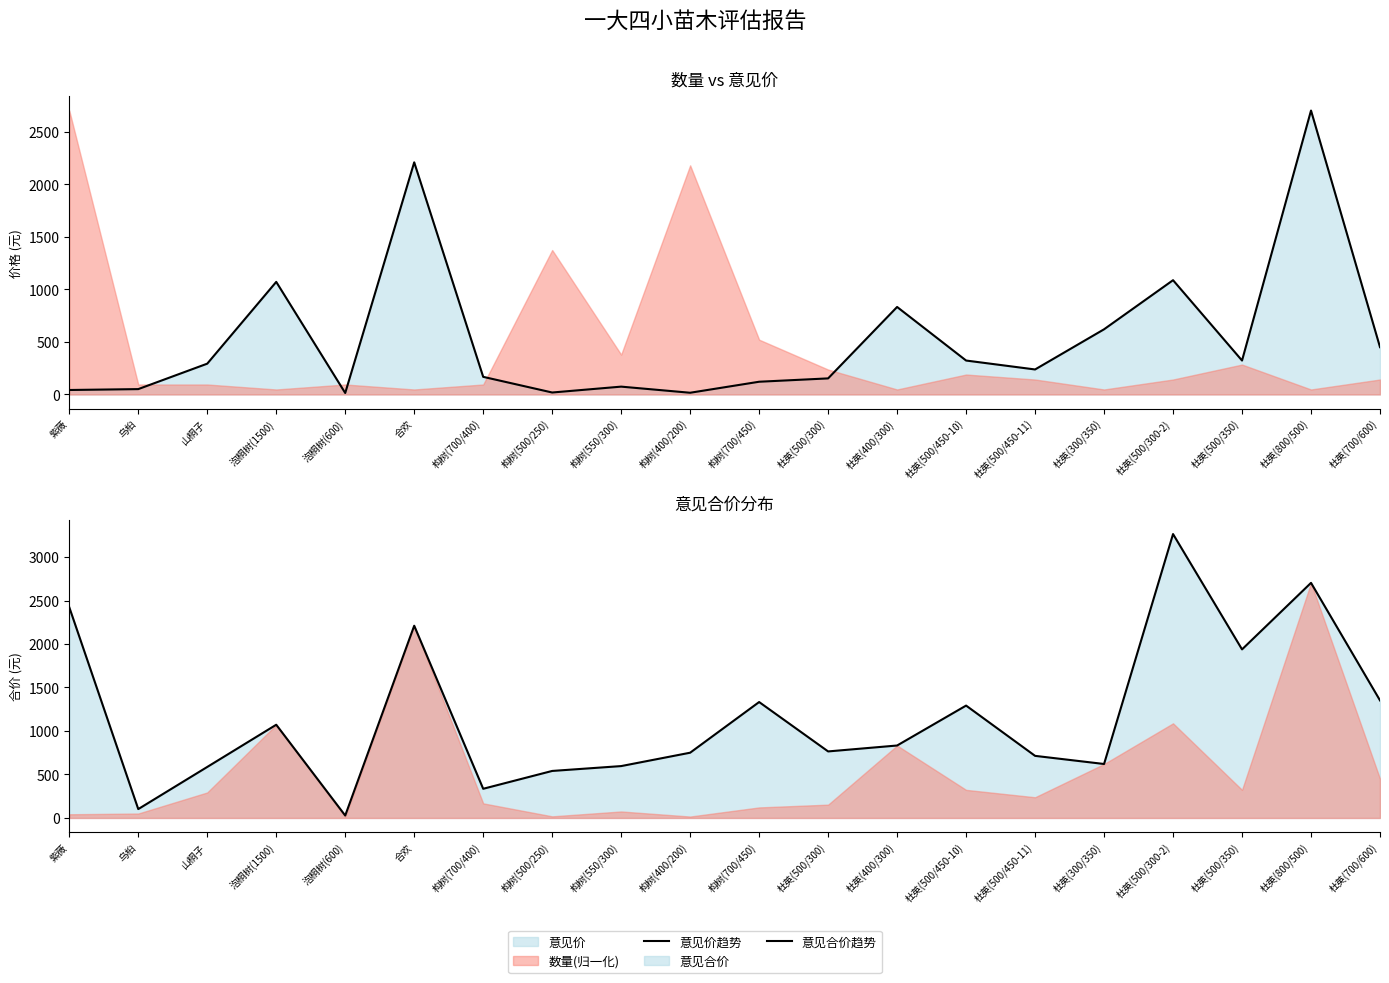

True or false: 意见价趋势 has more than 0 points higher than both neighbors.

True